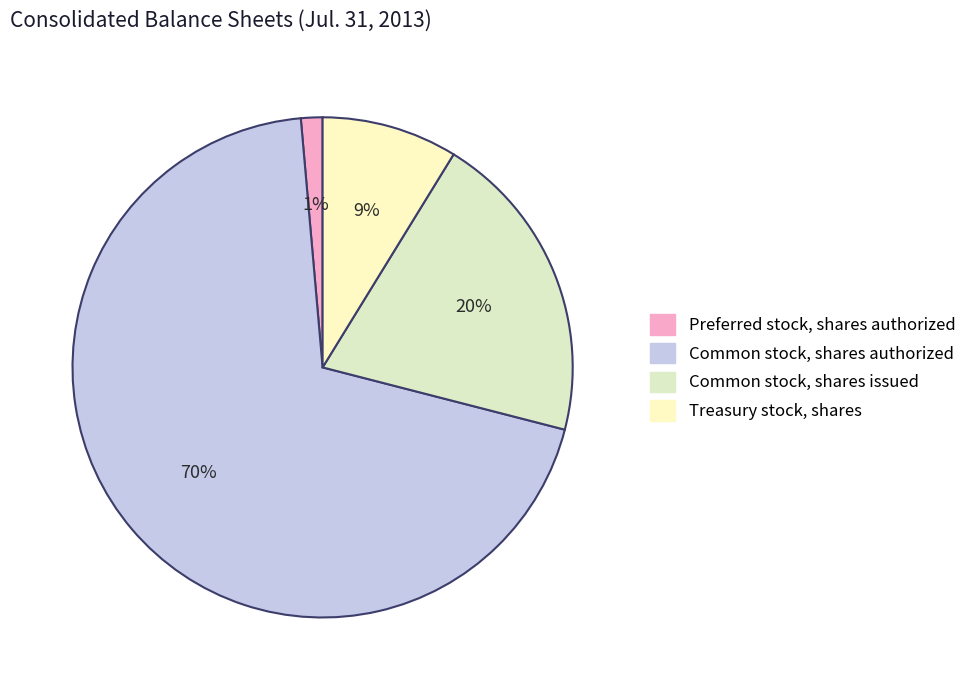

Is it true that Treasury stock, shares is 9% of the pie?

True